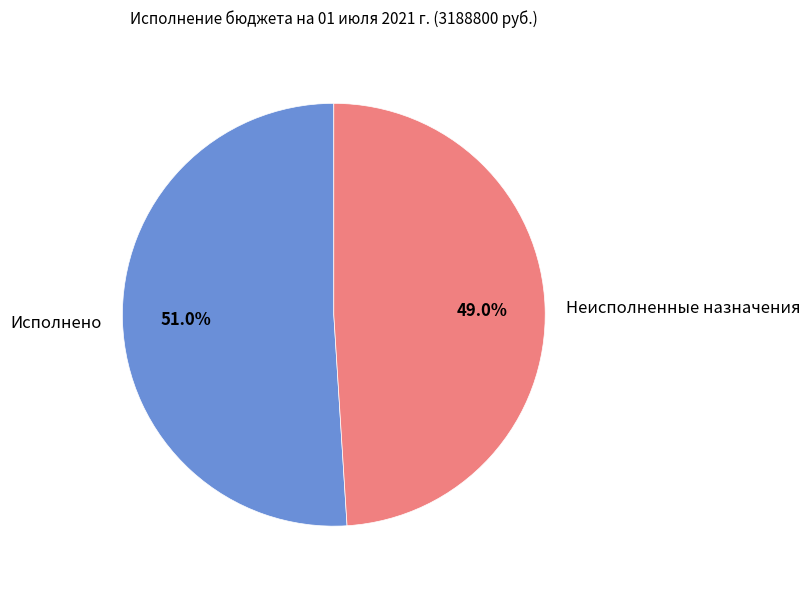

Is Исполнено the majority of the pie?

Yes